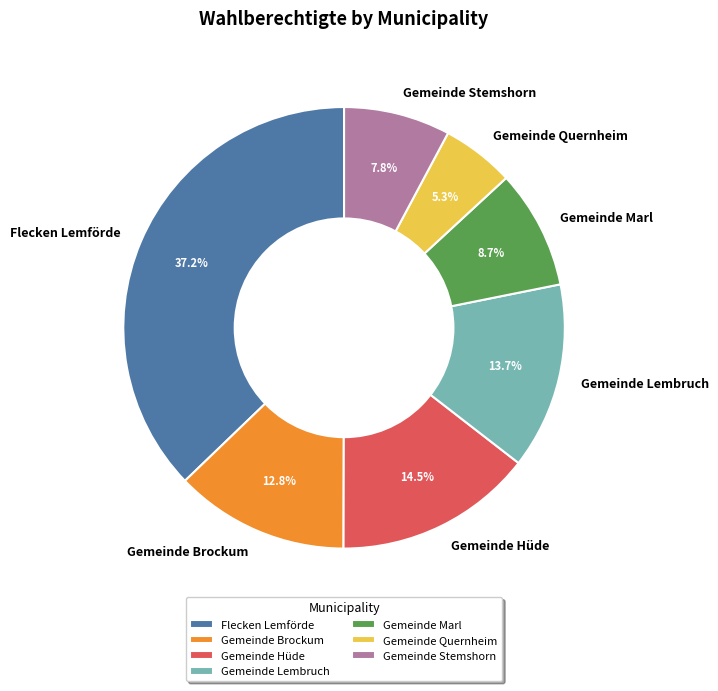

Is there a majority slice in this chart?

No